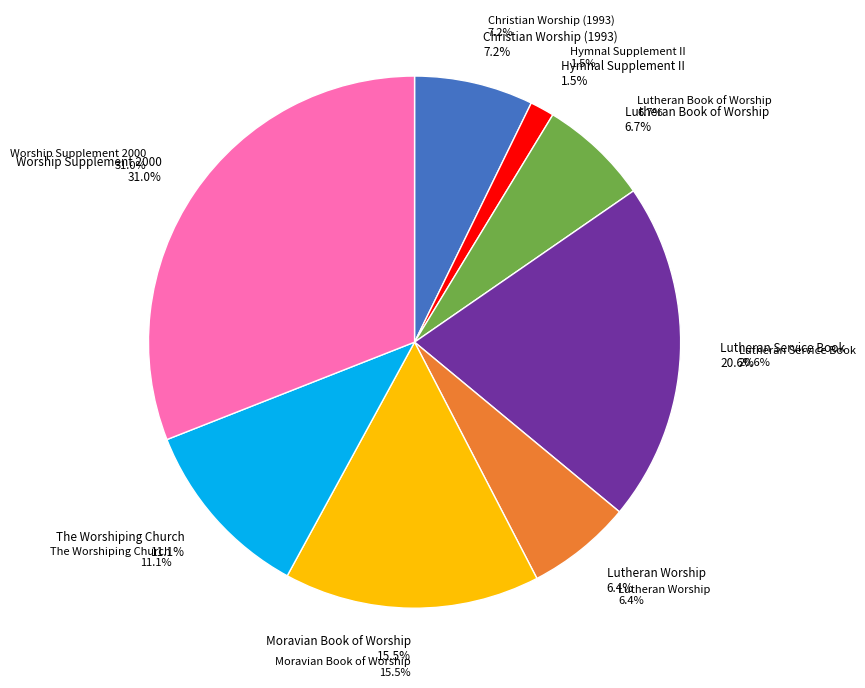

How many segments does this pie chart have?

8